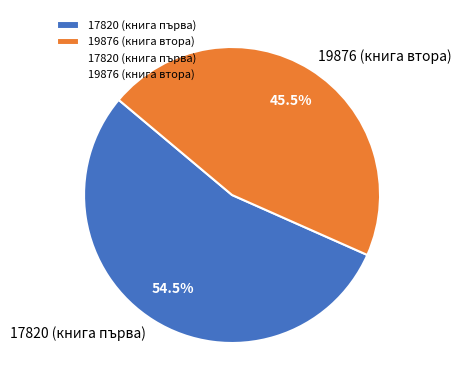

Between 17820 (книга първа) and 19876 (книга втора), which is larger?

17820 (книга първа)